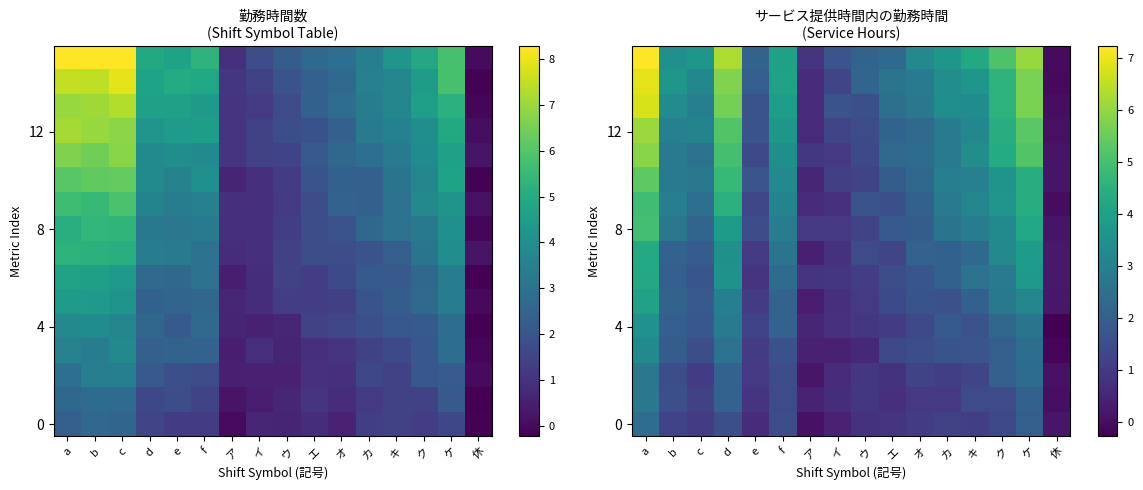

At which category does the chart reach its minimum across all series?

休